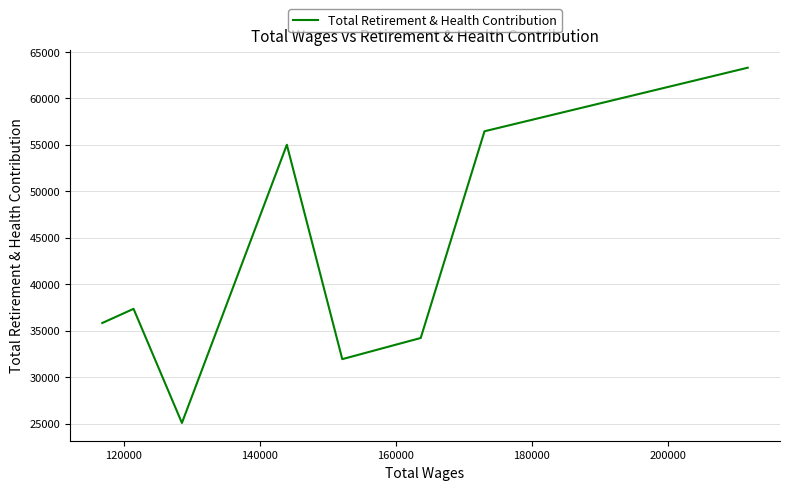

What is the maximum value shown in the chart?

63291